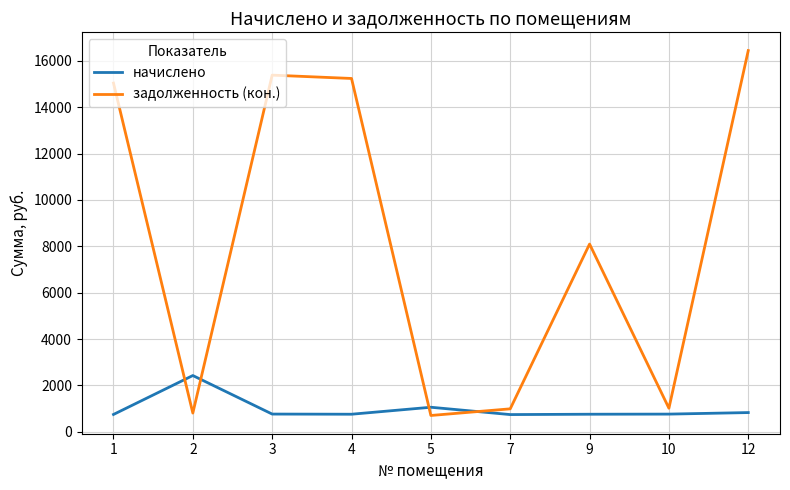

List the series in order of their overall mean, highest first.

задолженность (кон.), начислено